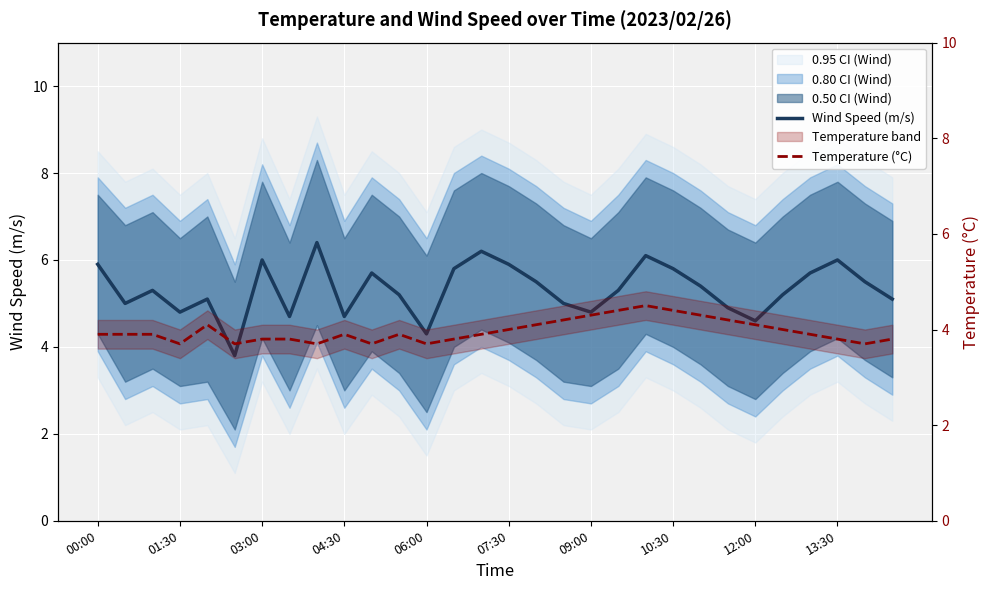

At 03:00, list the series in order from smallest to largest.

Temperature (°C), Wind Speed (m/s)